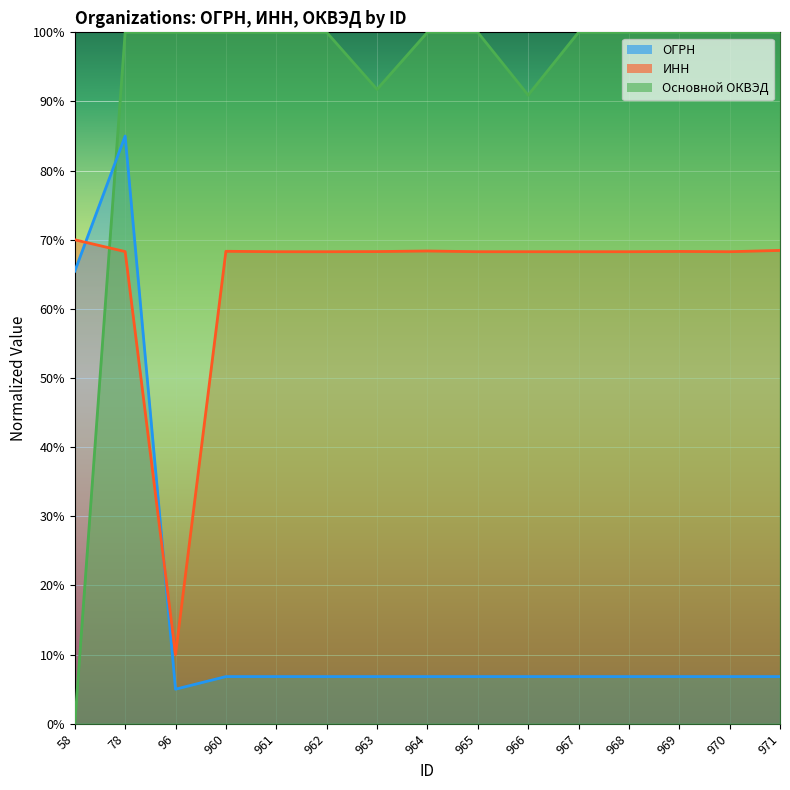

How many intersections are there between ИНН and Основной ОКВЭД?

1